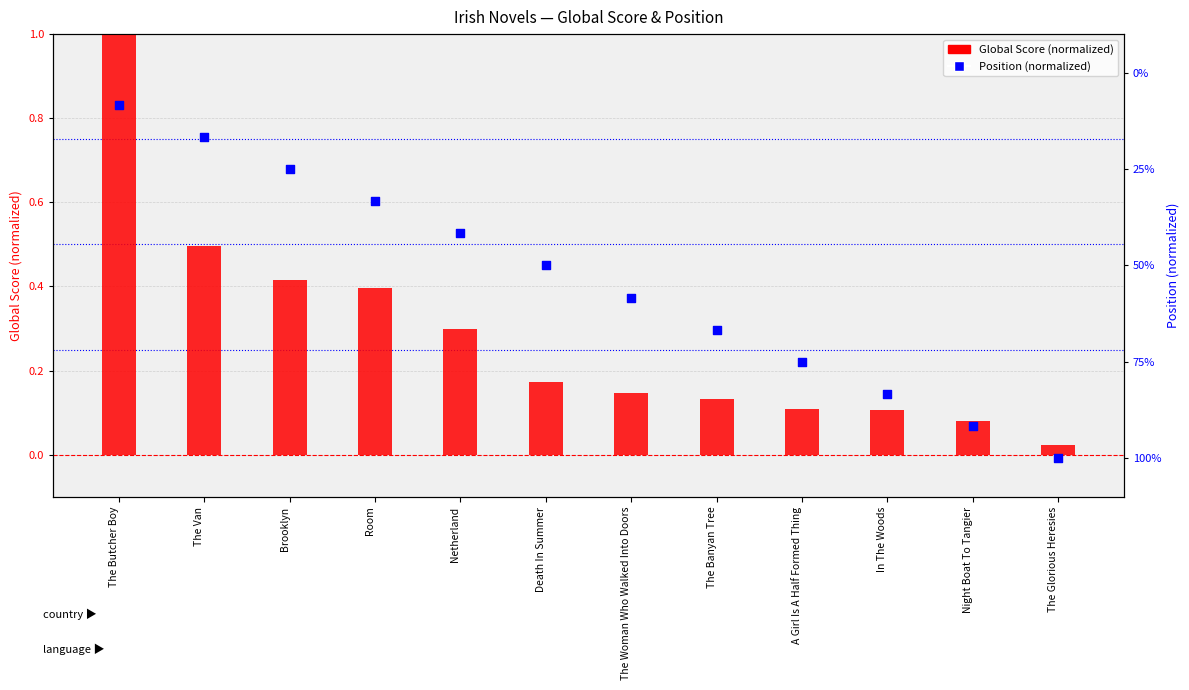

At which category is the sum across all series the highest?

The Butcher Boy